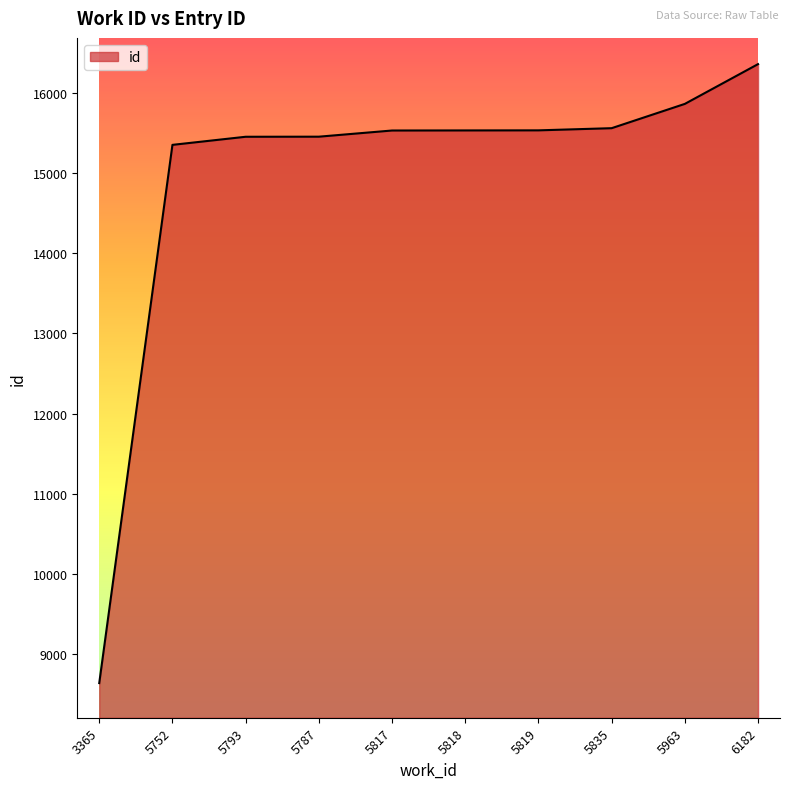

The value at 6182 is 24182. True or false?

False